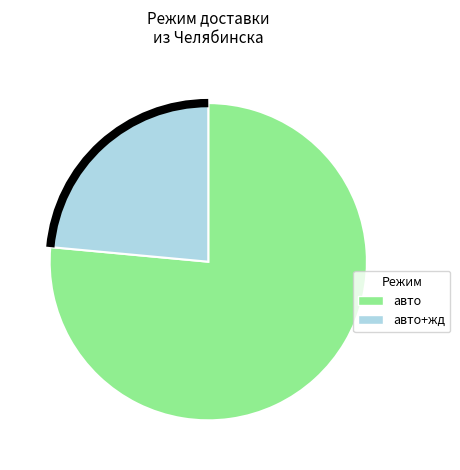

Is there any slice that represents more than half of the pie?

Yes